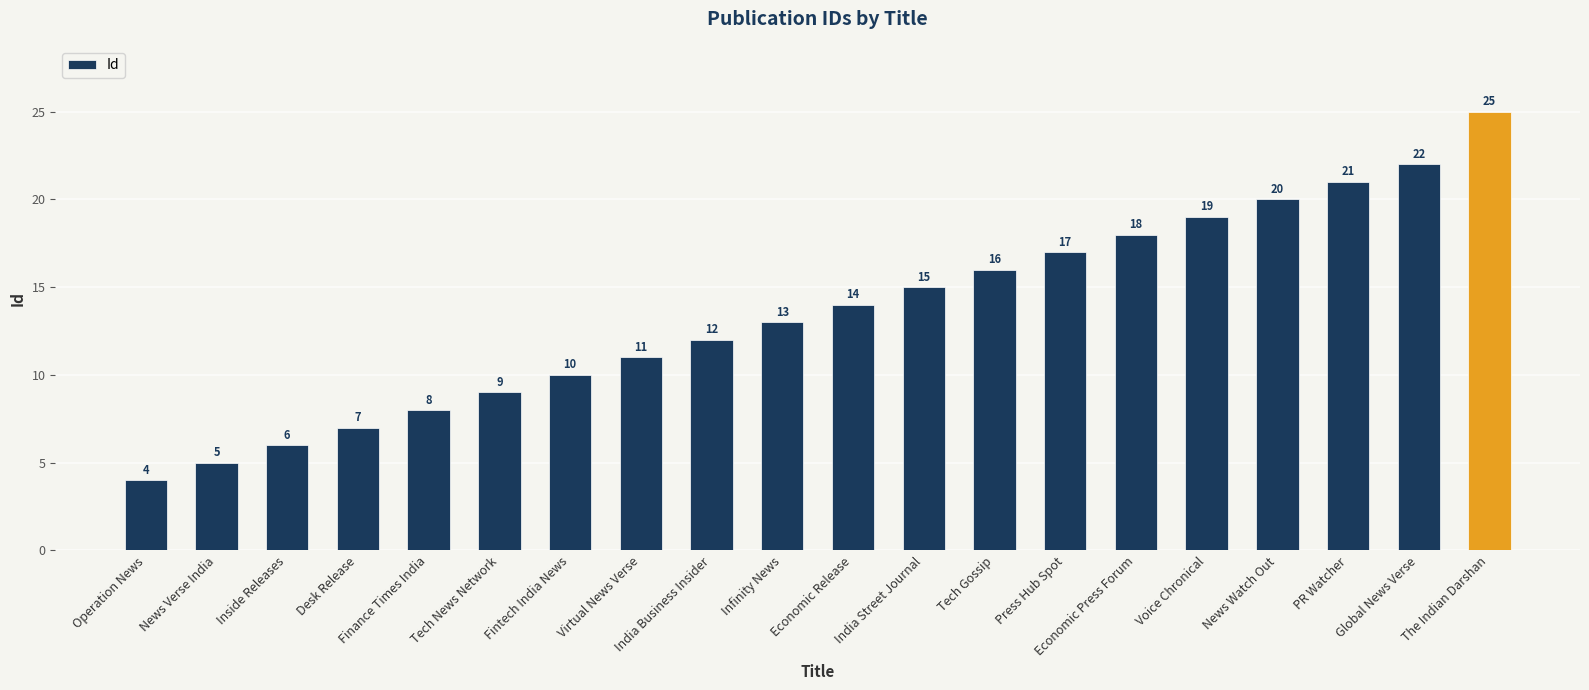

At which category does the chart reach its peak across all series?

The Indian Darshan